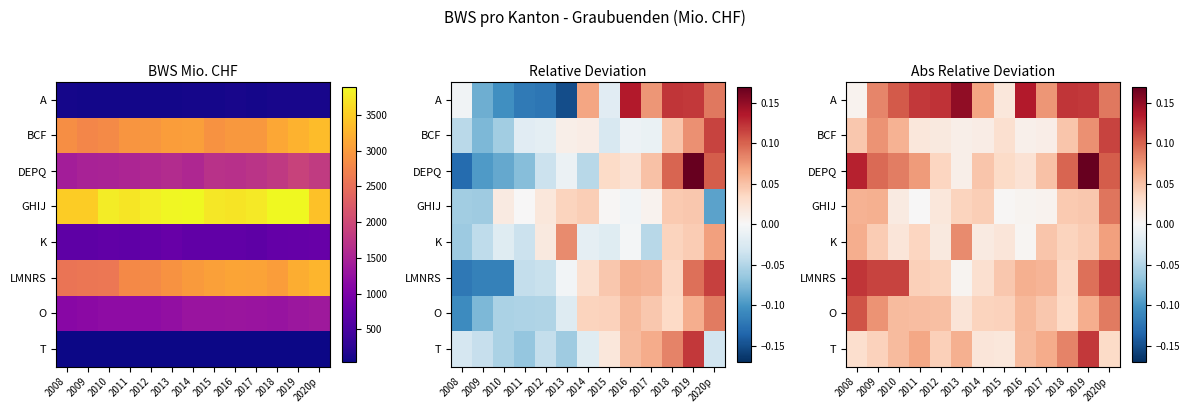

The value of T at 2014 is 0.0. True or false?

True